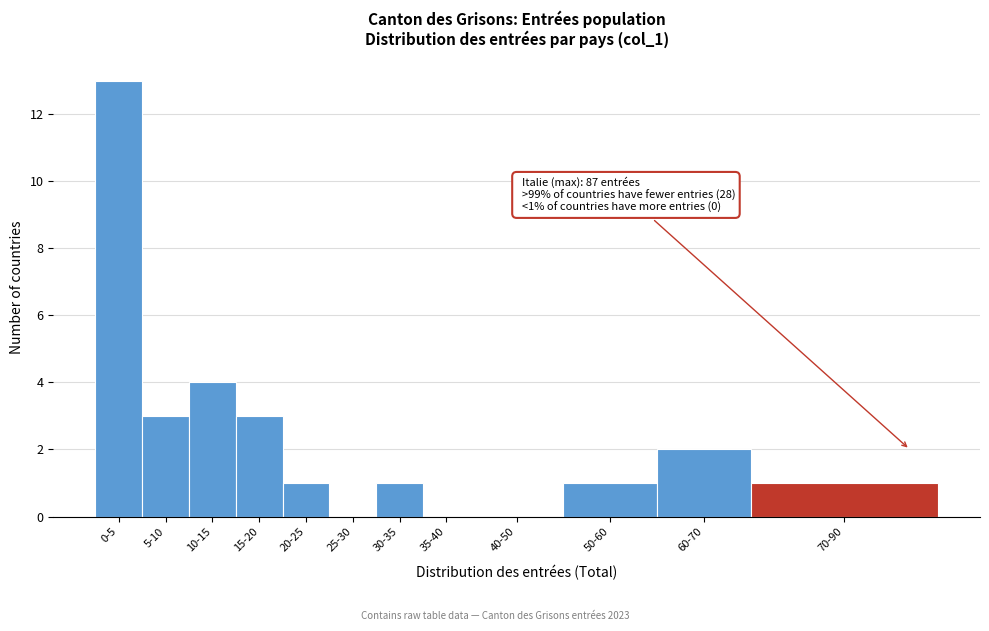

Reading right to left, extract all data points from this chart.

70-90=1	60-70=2	50-60=1	40-50=0	35-40=0	30-35=1	25-30=0	20-25=1	15-20=3	10-15=4	5-10=3	0-5=13